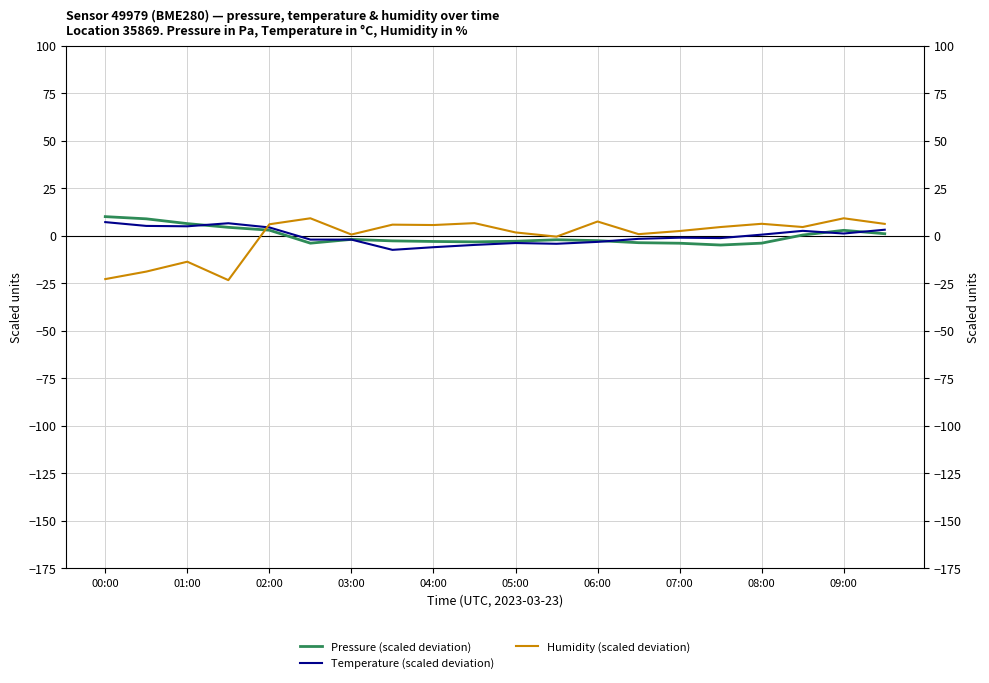

At which label does Temperature (scaled deviation) first exceed 0?

00:00